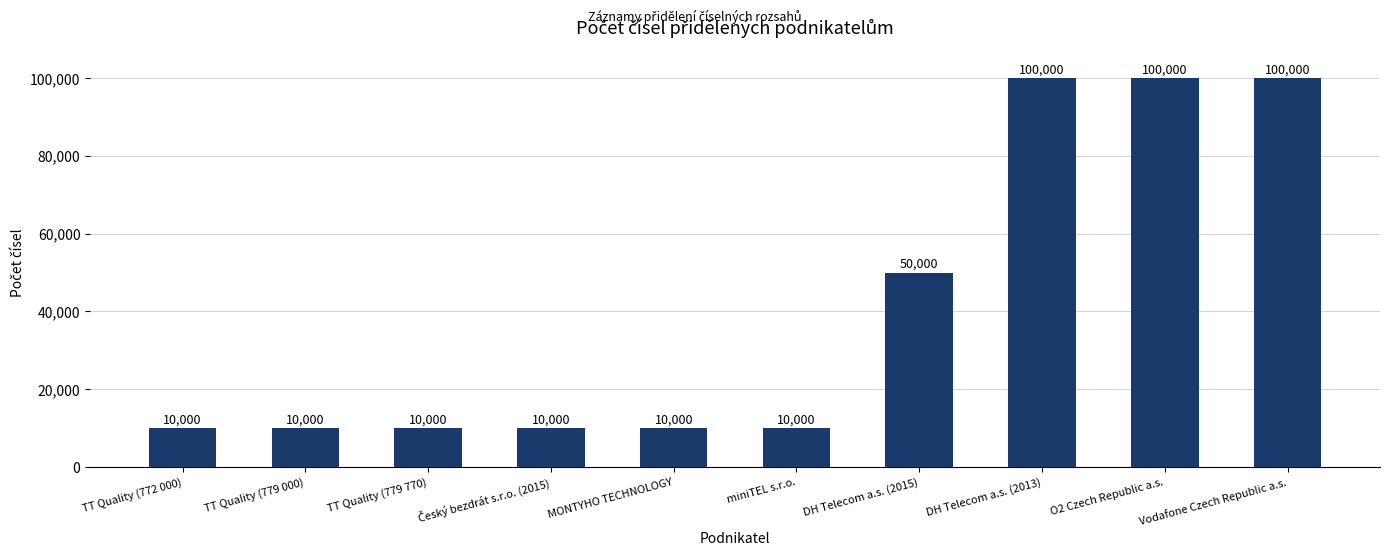

What is the sum of all values?

410000